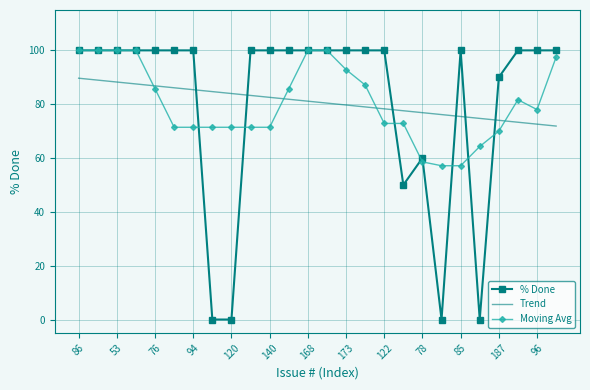

Reading right to left, transcribe all the data shown in this chart.

% Done: 100.0	100.0	100.0	90.0	0.0	100.0	0.0	60.0	50.0	100.0	100.0	100.0	100.0	100.0	100.0	100.0	100.0	0.0	0.0	100.0	100.0	100.0	100.0	100.0	100.0	100.0
Trend: 71.9	72.6	73.3	74.0	74.7	75.4	76.1	76.9	77.6	78.3	79.0	79.7	80.4	81.1	81.8	82.5	83.3	84.0	84.7	85.4	86.1	86.8	87.5	88.2	88.9	89.7
Moving Avg: 97.5	78.0	81.7	70.0	64.3	57.1	57.1	58.6	72.9	72.9	87.1	92.9	100.0	100.0	85.7	71.4	71.4	71.4	71.4	71.4	71.4	85.7	100.0	100.0	100.0	100.0